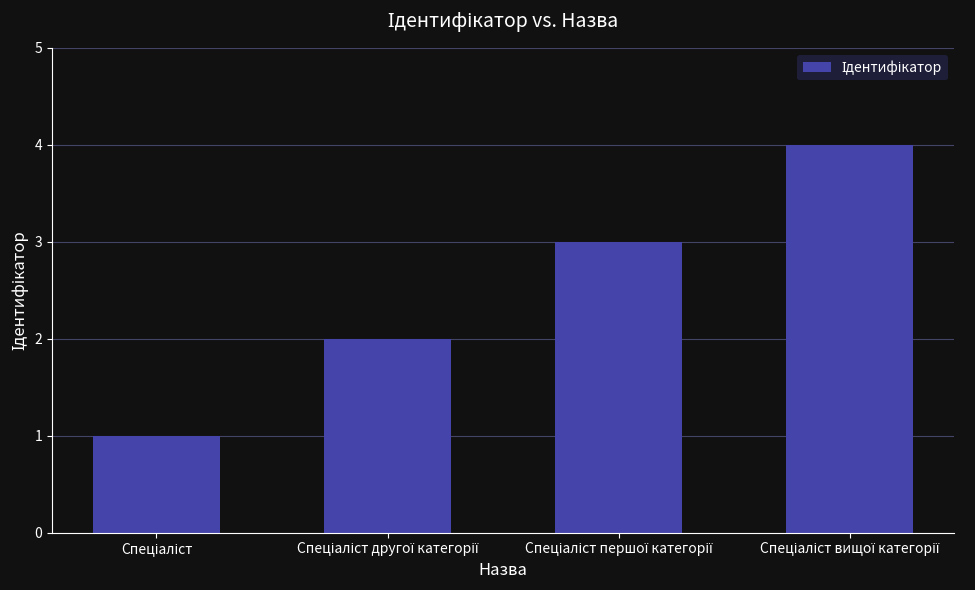

What is the sum of all values?

10